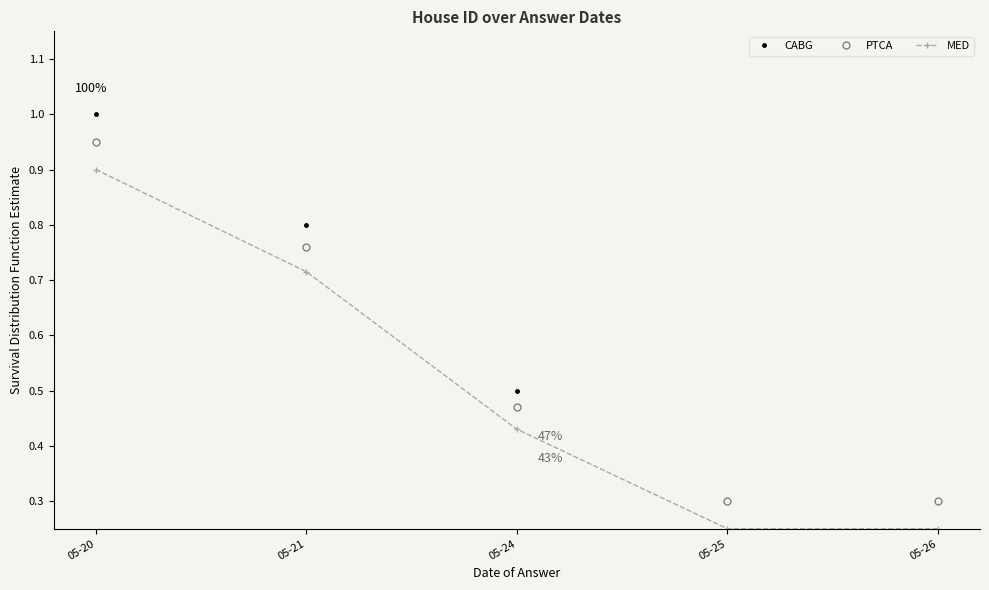

Rank the categories by PTCA value from lowest to highest.

05-25, 05-26, 05-24, 05-21, 05-20